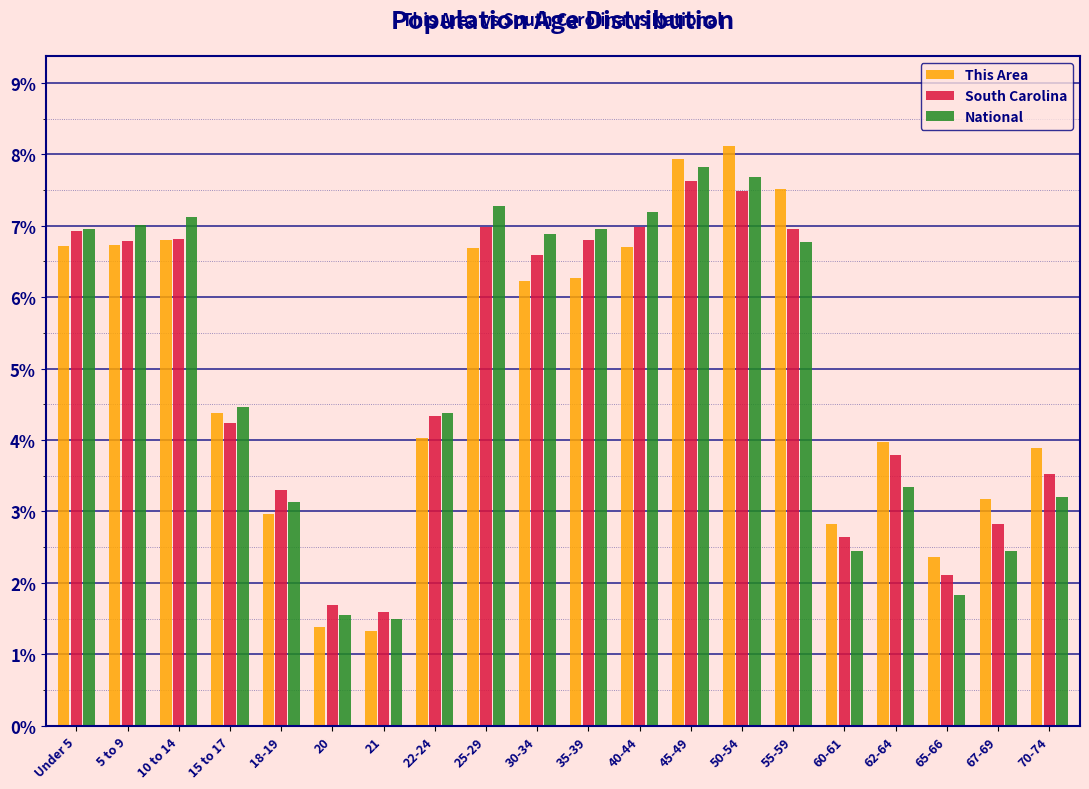

What is the total value across all series at 20?

4.6